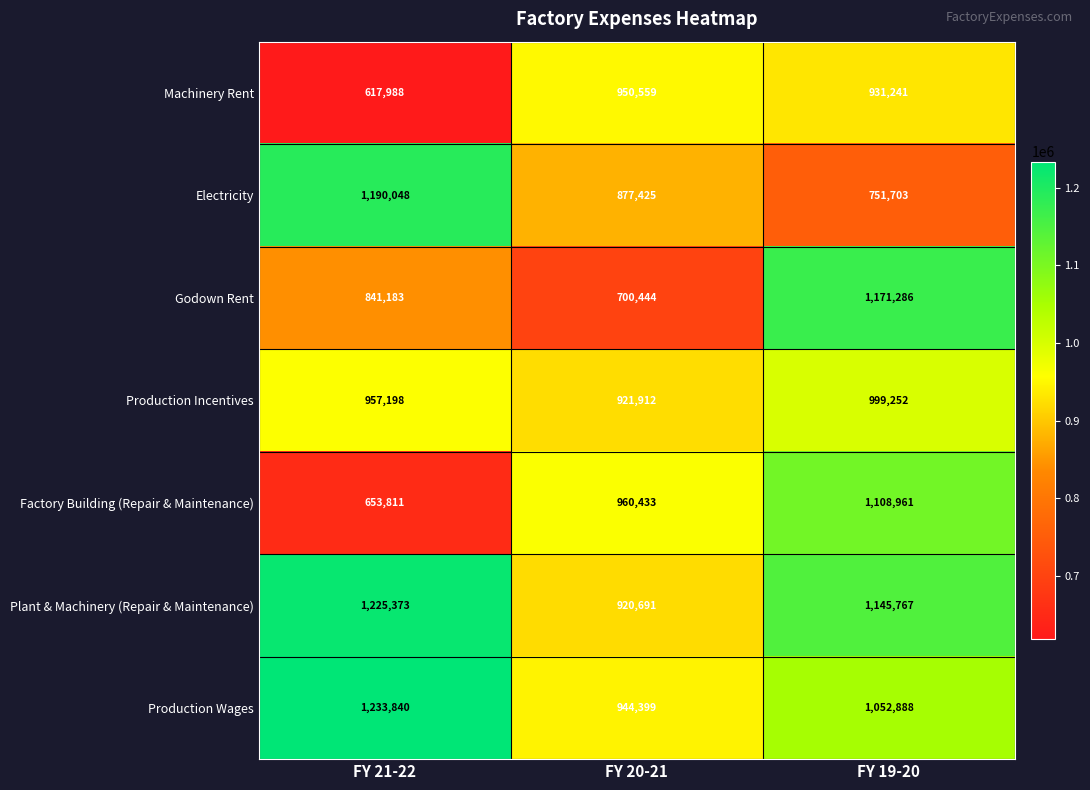

How many categories are shown in the chart?

3